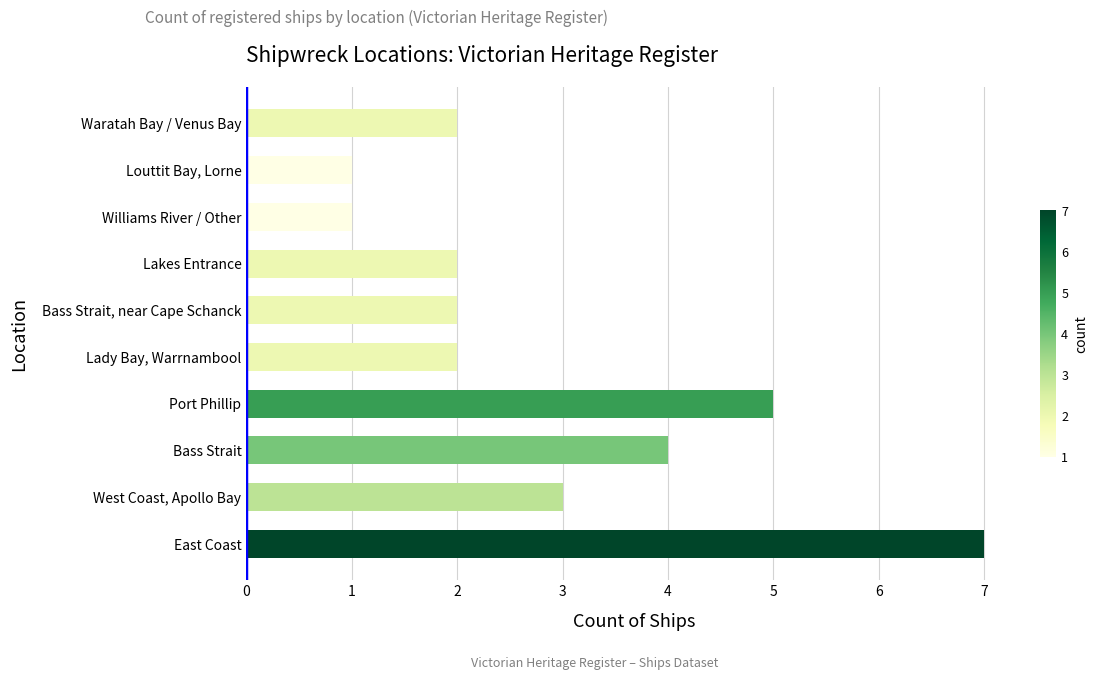

What is the difference between the maximum and minimum values?

6